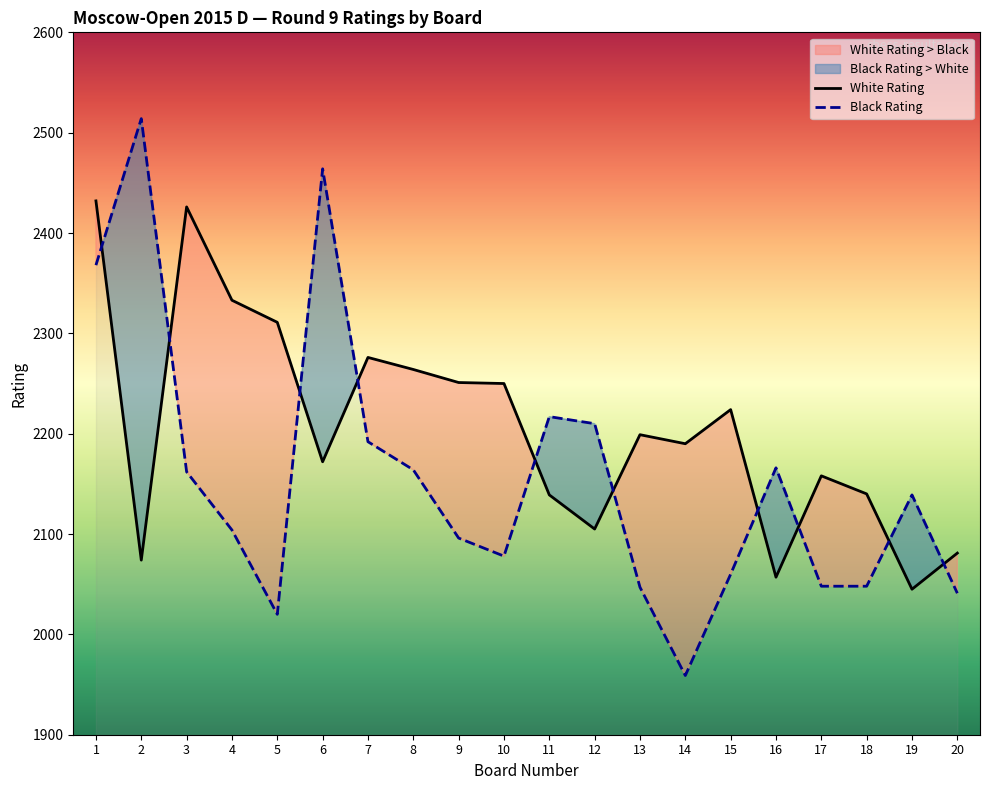

What are all the series names shown in the legend?

White Rating, Black Rating